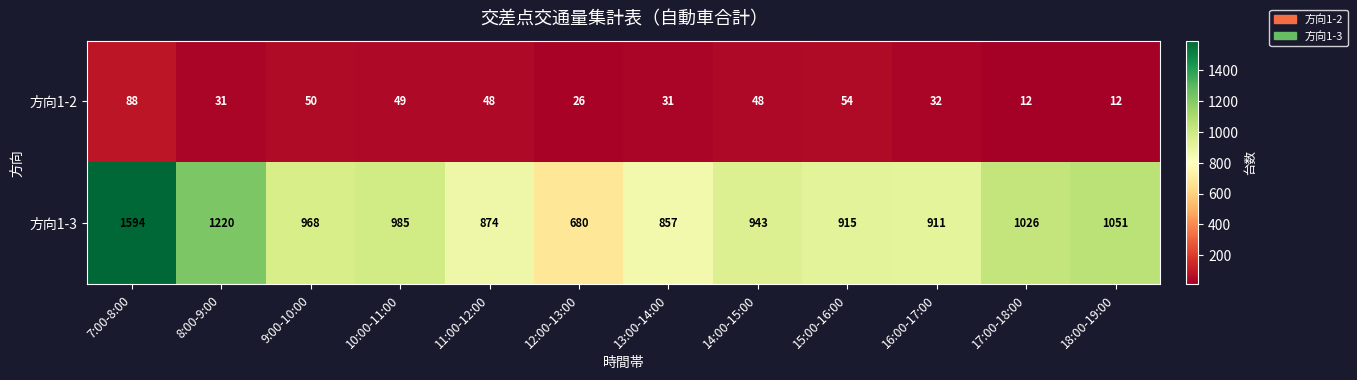

What is the difference between the maximum and minimum values in the 方向1-3 series?

914